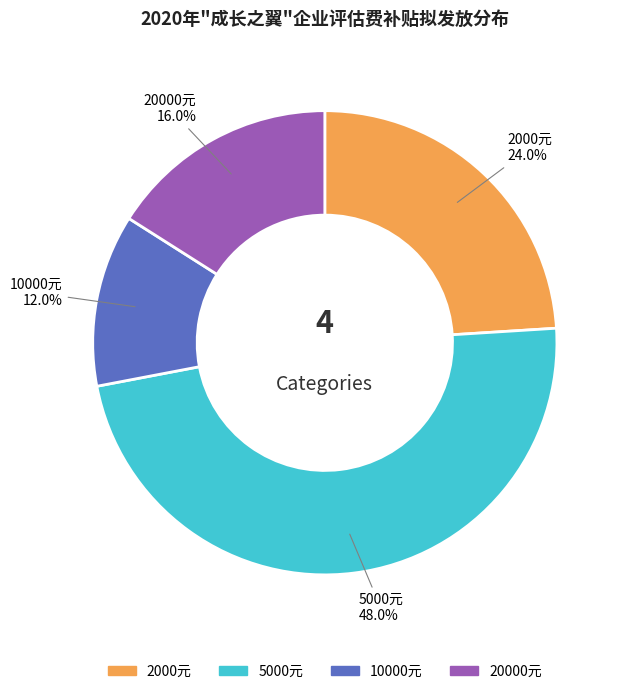

Does any single category account for the majority?

No